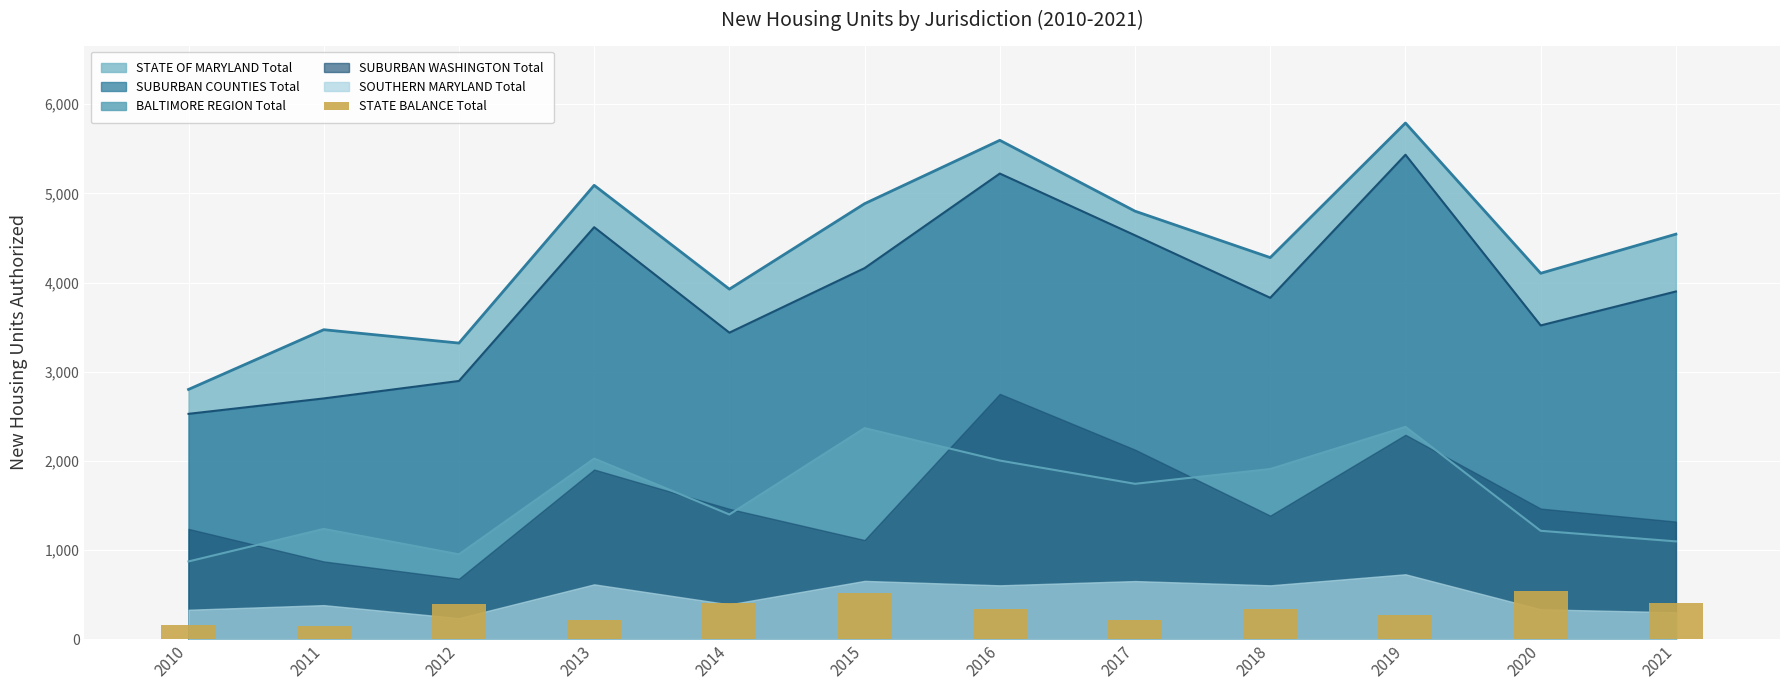

True or false: the data shows 398 at 2012.

True